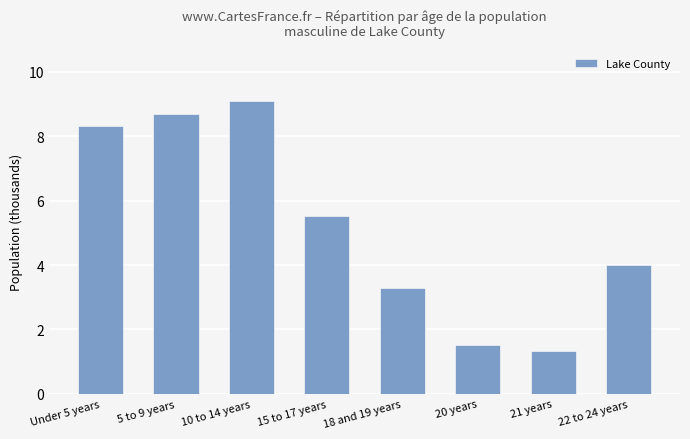

What is the approximate value at 10 to 14 years?

9.1